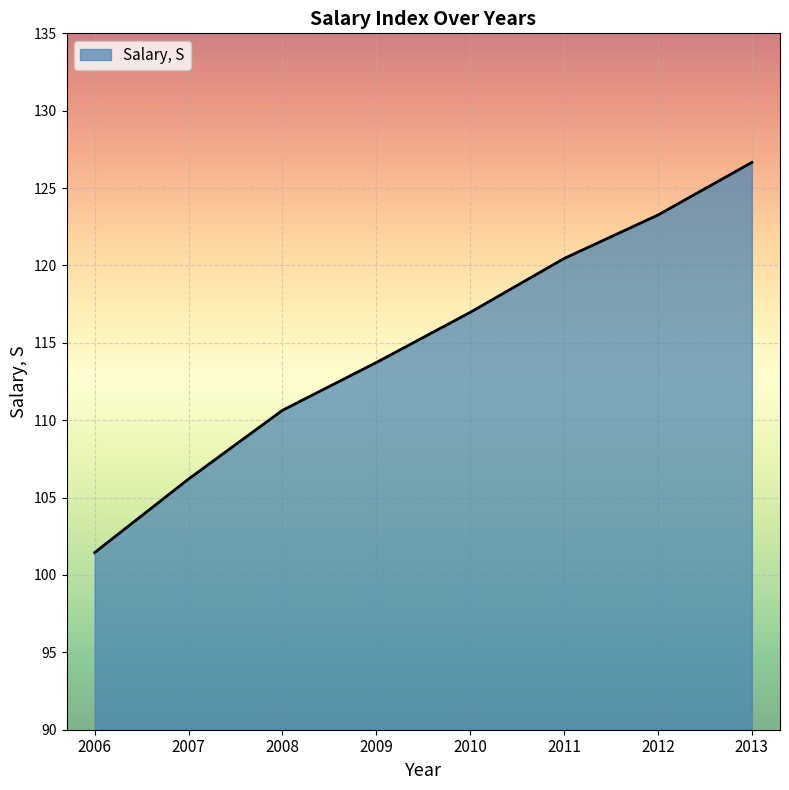

Which has a higher value, 2007 or 2009?

2009